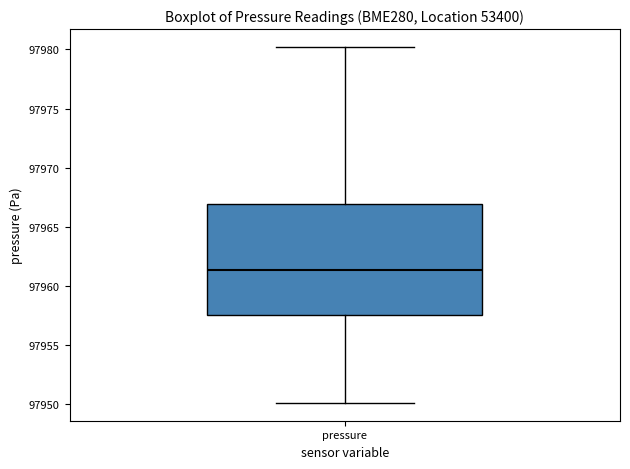

Read this box plot against the y-axis: the position of the median line, the range covered by the box, and the ends of both whiskers. The values are not printed on the chart, so give them approximately, as read against the axis.

median 97961.5, box 97957.5 to 97967.0, whiskers 97950.0 to 97980.0